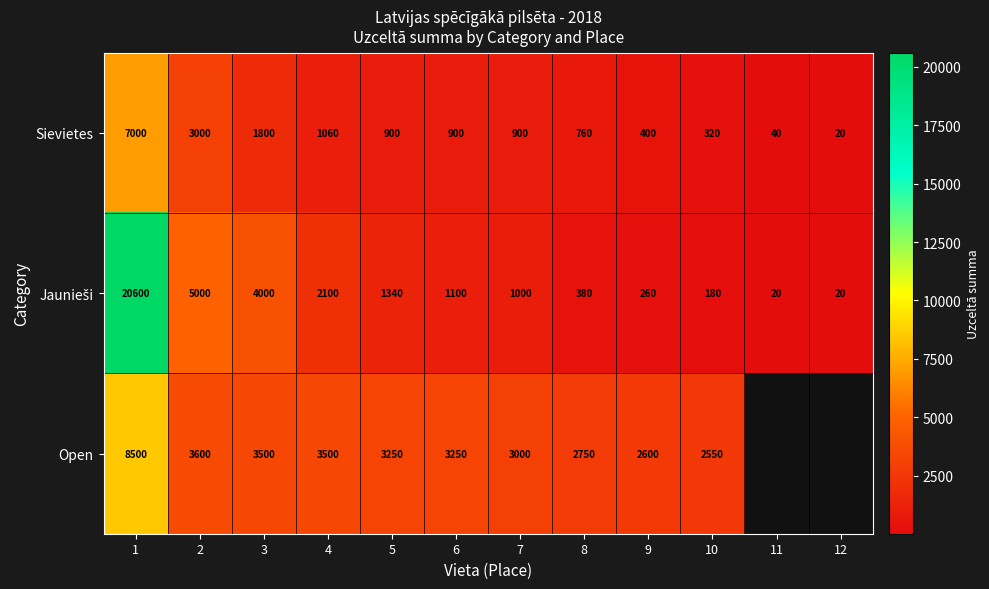

Which series changed the most between 8 and 9?

Sievietes